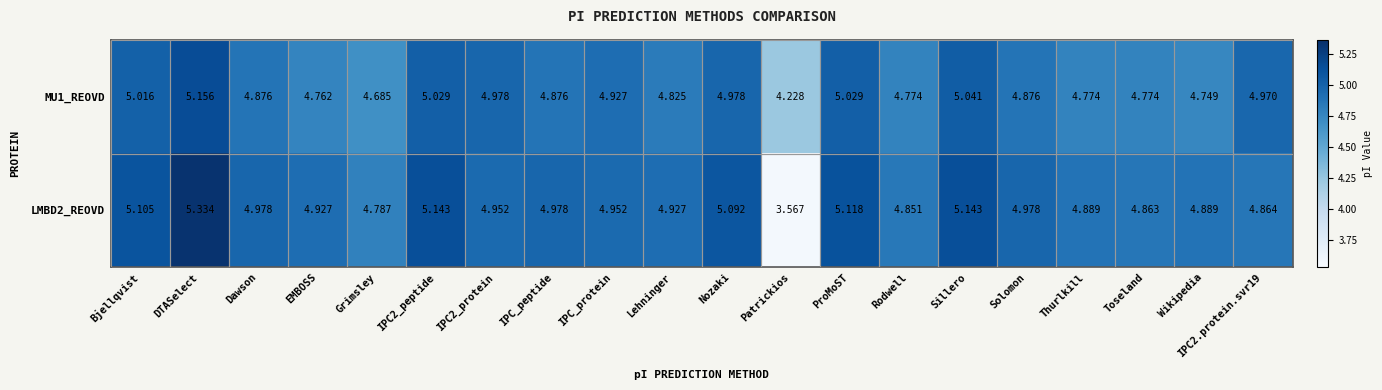

Which category has the highest value in the MU1_REOVD series?

DTASelect